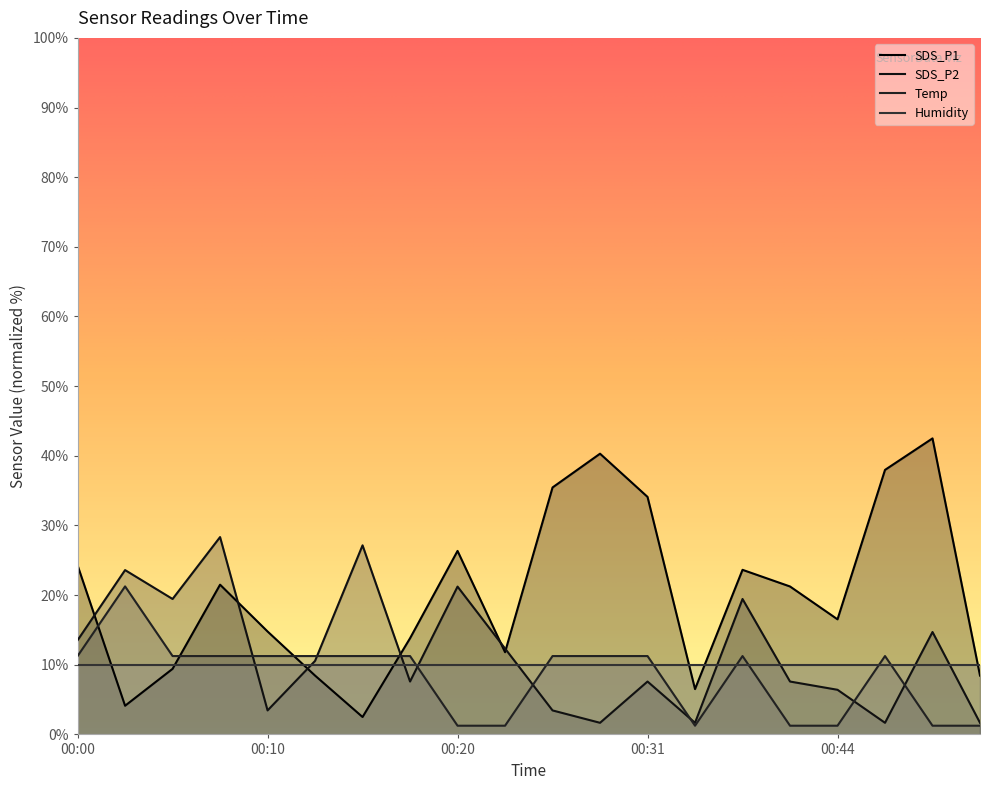

Which series has the widest spread of values?

SDS_P1